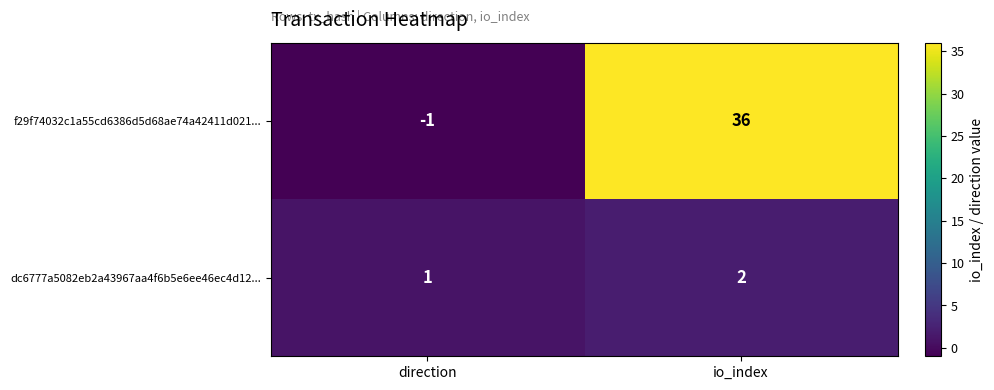

True or false: dc6777a5082eb2a43967aa4f6b5e6ee46ec4d12... has a value of 1 at direction.

True